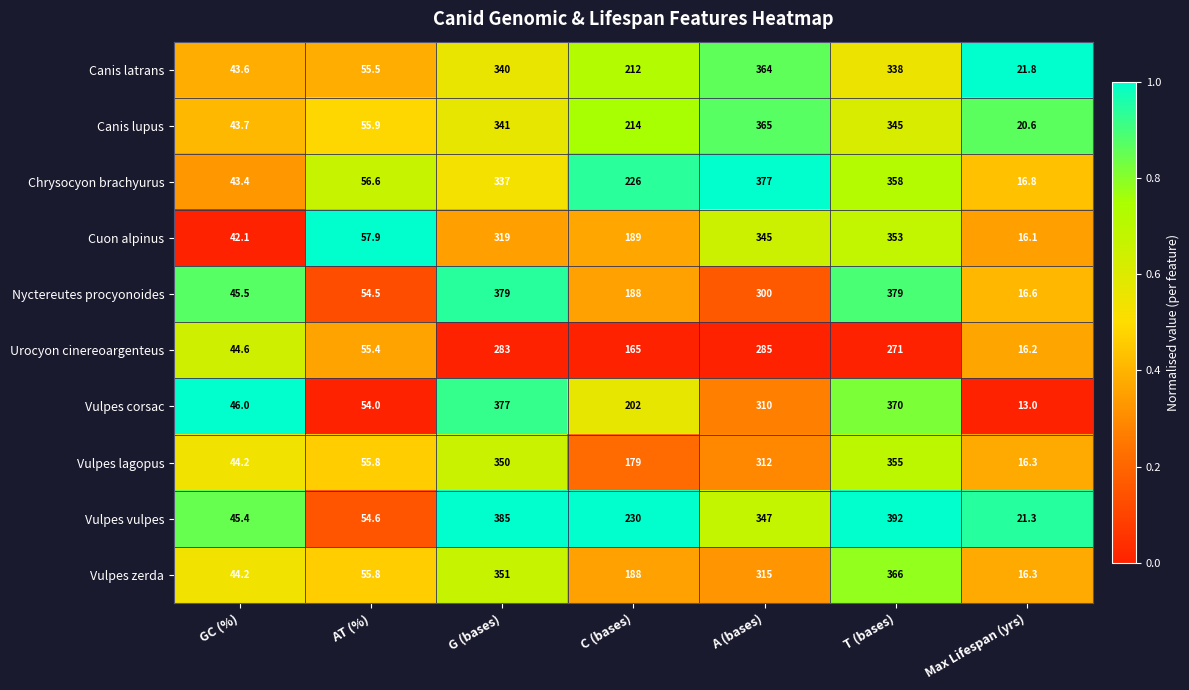

What is the difference between the highest and lowest values at Max Lifespan (yrs)?

8.8